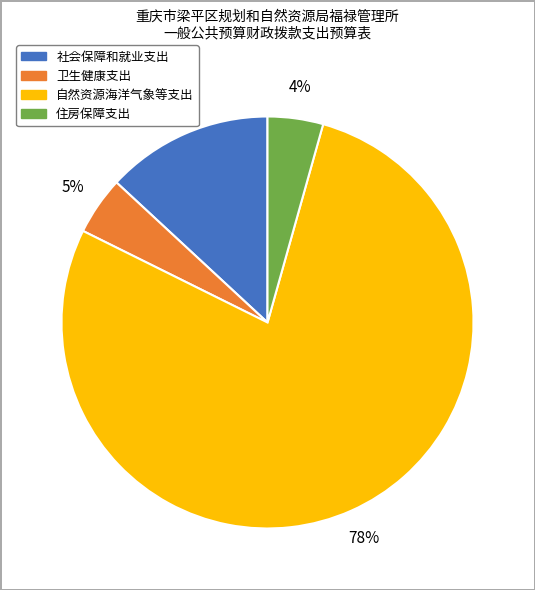

To the nearest percent, what is the combined percentage of 住房保障支出 and 卫生健康支出?

9%